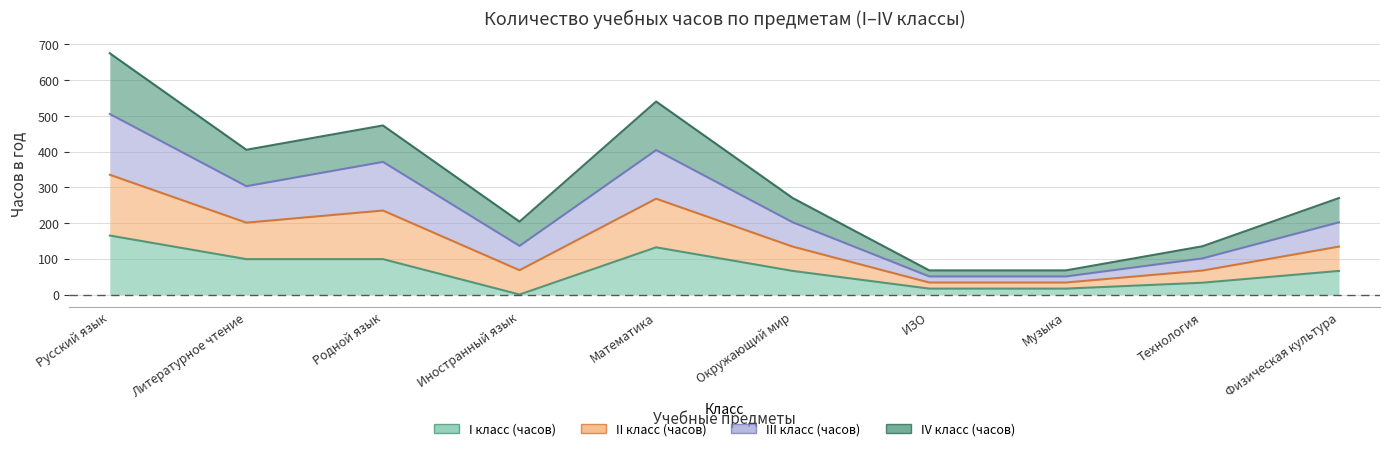

What is the label of the 7th point from the right?

Иностранный язык